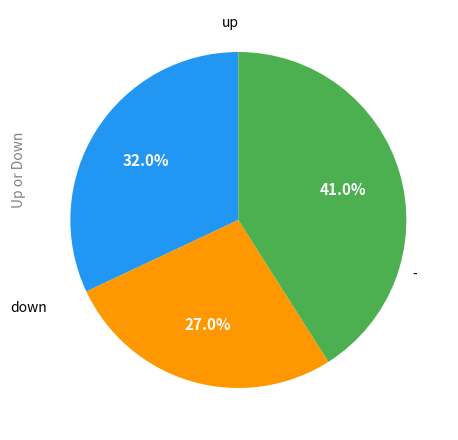

Is there any slice that represents more than half of the pie?

No